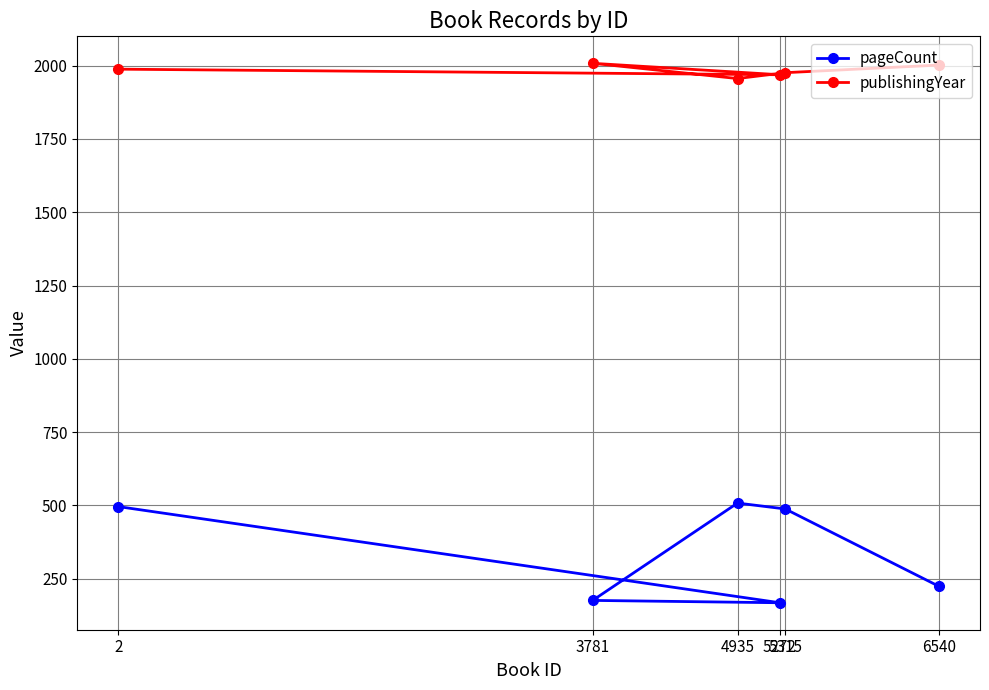

Between 5272 and 2, which is larger?

2